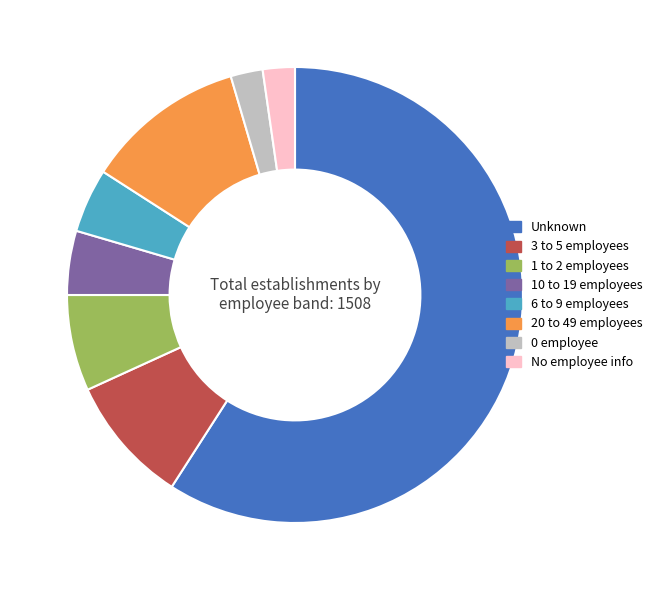

Do No employee info and 0 employee together represent more than half of the pie?

No